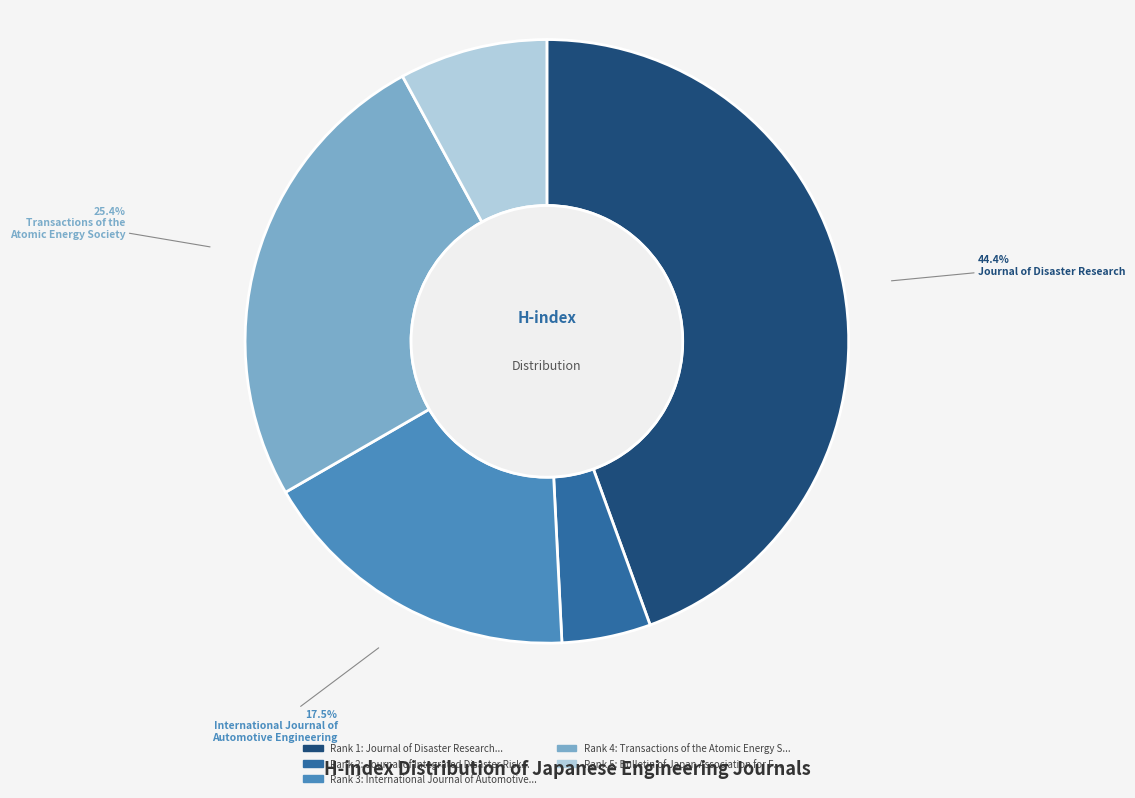

Is there a majority slice in this chart?

No